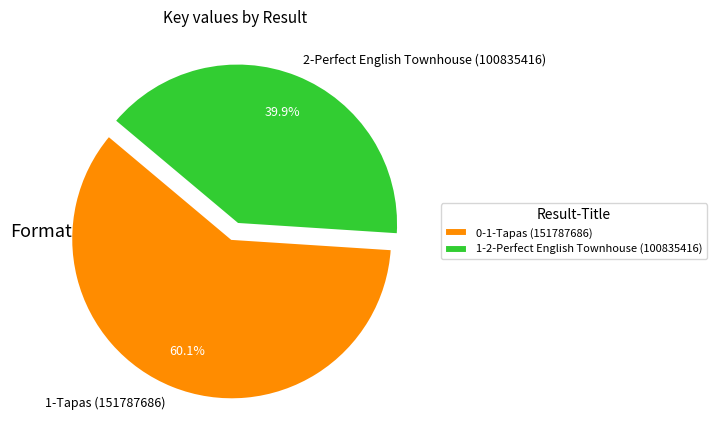

Is there any slice that represents more than half of the pie?

Yes